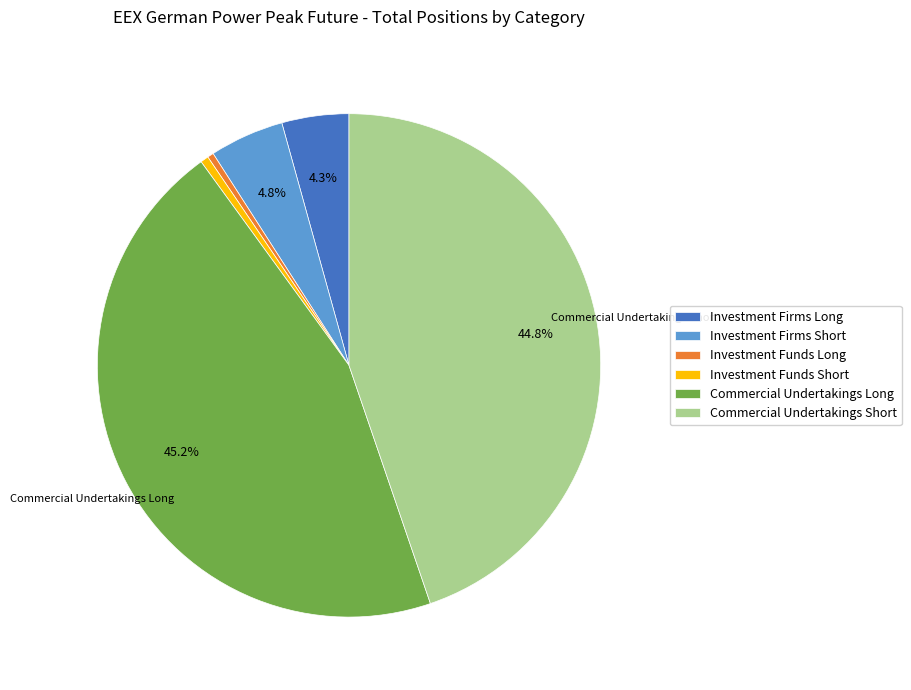

Count the number of slices in the pie.

6